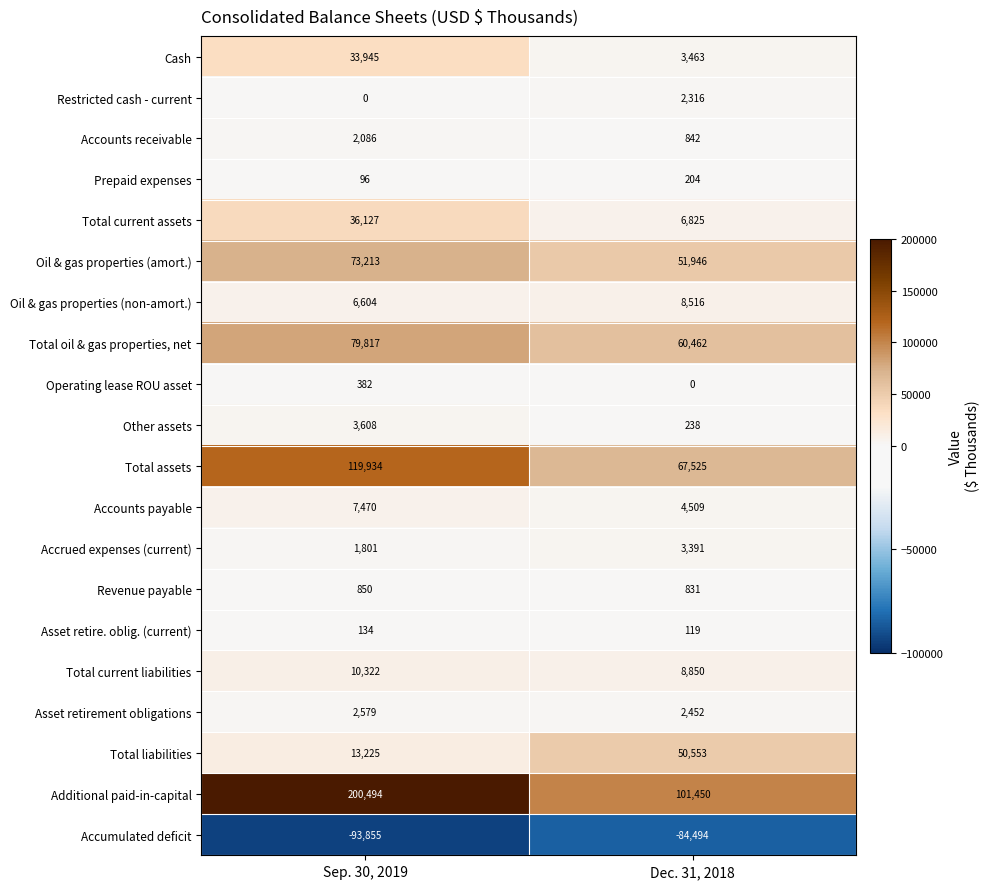

Rank the series at Dec. 31, 2018 from lowest to highest value.

Accumulated deficit, Operating lease ROU asset, Asset retire. oblig. (current), Prepaid expenses, Other assets, Revenue payable, Accounts receivable, Restricted cash - current, Asset retirement obligations, Accrued expenses (current), Cash, Accounts payable, Total current assets, Oil & gas properties (non-amort.), Total current liabilities, Total liabilities, Oil & gas properties (amort.), Total oil & gas properties, net, Total assets, Additional paid-in-capital